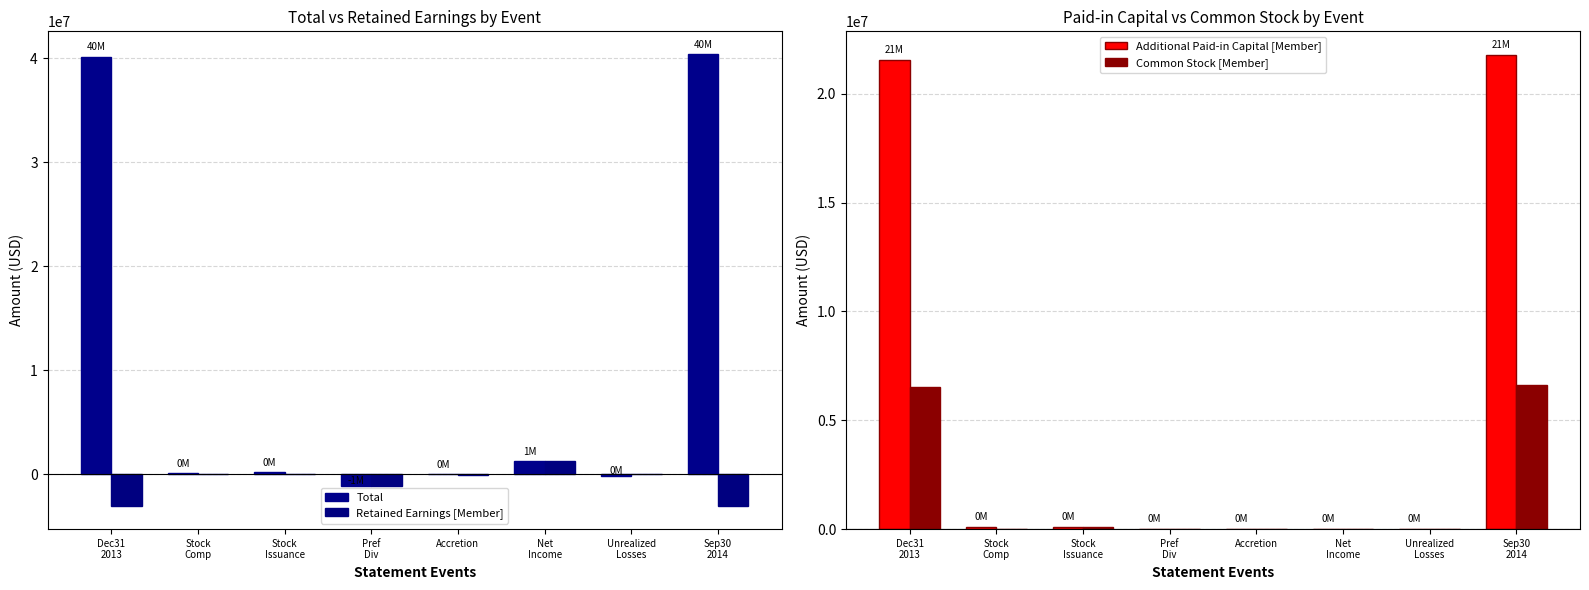

Is the value of Total at Sep30
2014 greater than the value of Retained Earnings [Member] at Stock
Comp?

Yes